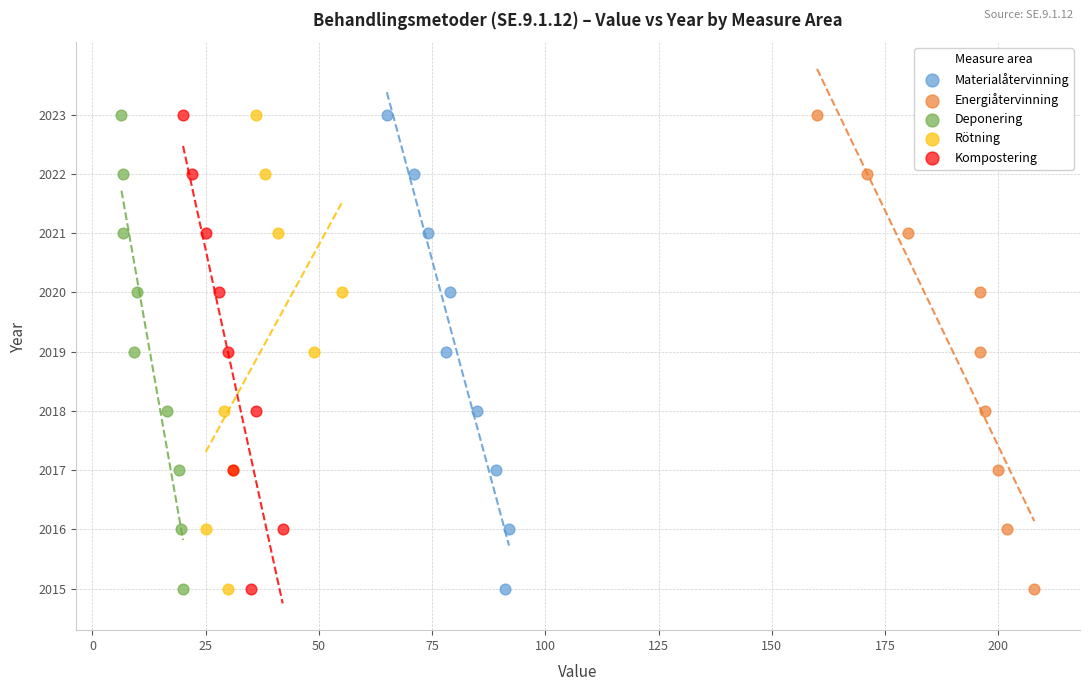

What are all the series names shown in the legend?

Materialåtervinning, Energiåtervinning, Deponering, Rötning, Kompostering